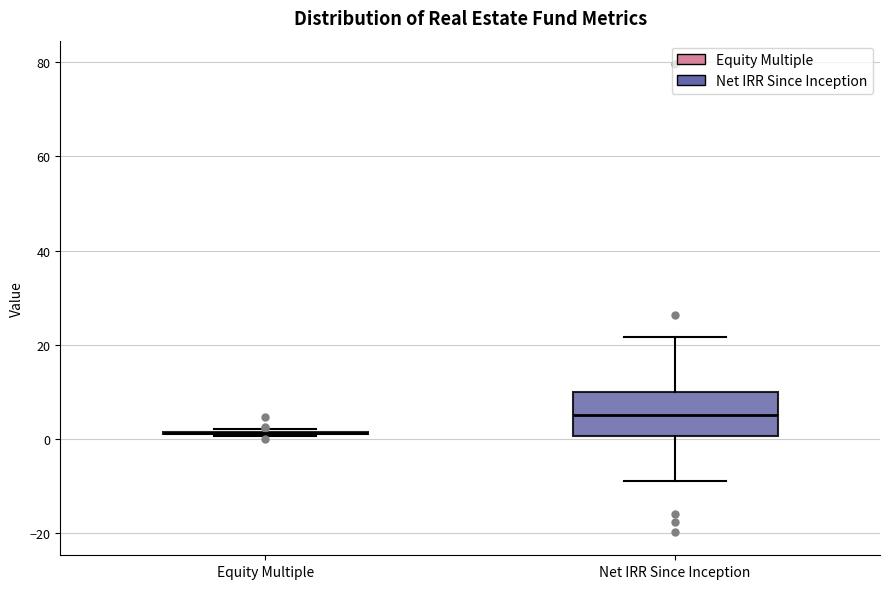

Which box is the tallest, from its lower edge to its upper edge?

Net IRR Since Inception